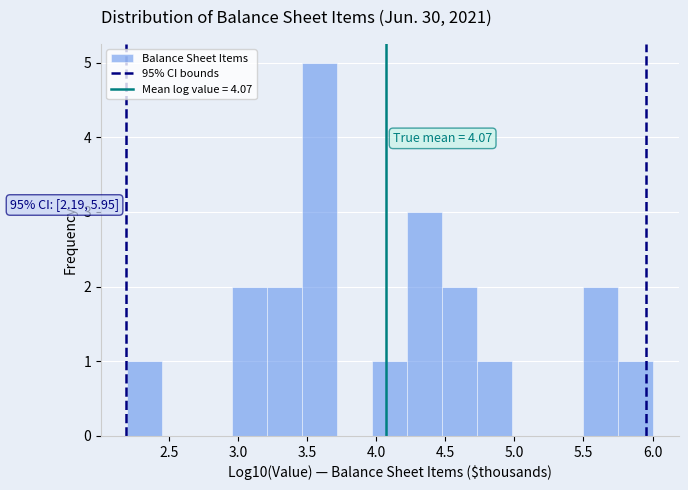

Which range on the x-axis has the tallest bar?

3.45 to 3.70